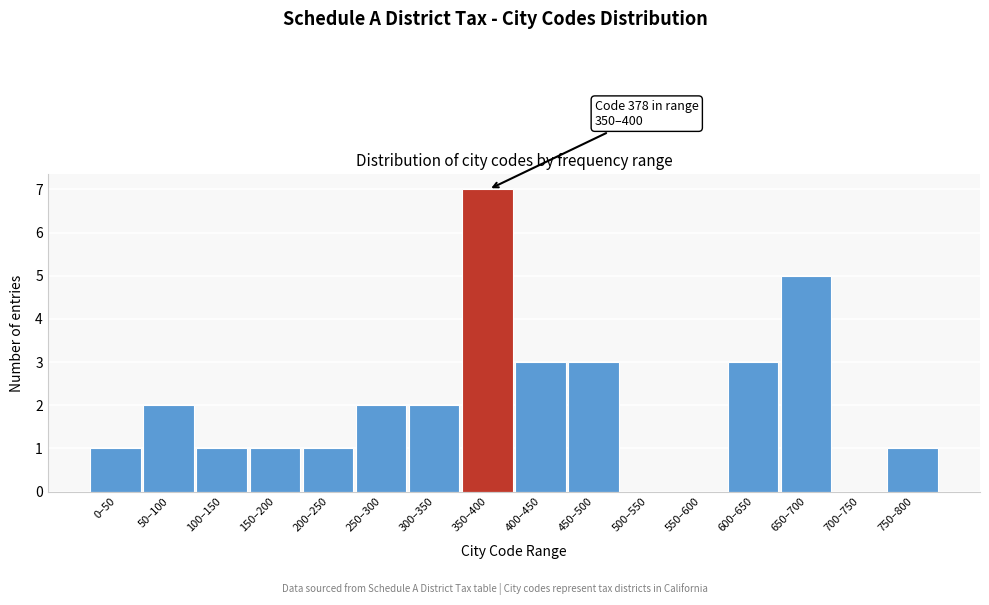

Reading right to left, extract all data points from this chart.

750–800=1	700–750=0	650–700=5	600–650=3	550–600=0	500–550=0	450–500=3	400–450=3	350–400=7	300–350=2	250–300=2	200–250=1	150–200=1	100–150=1	50–100=2	0–50=1